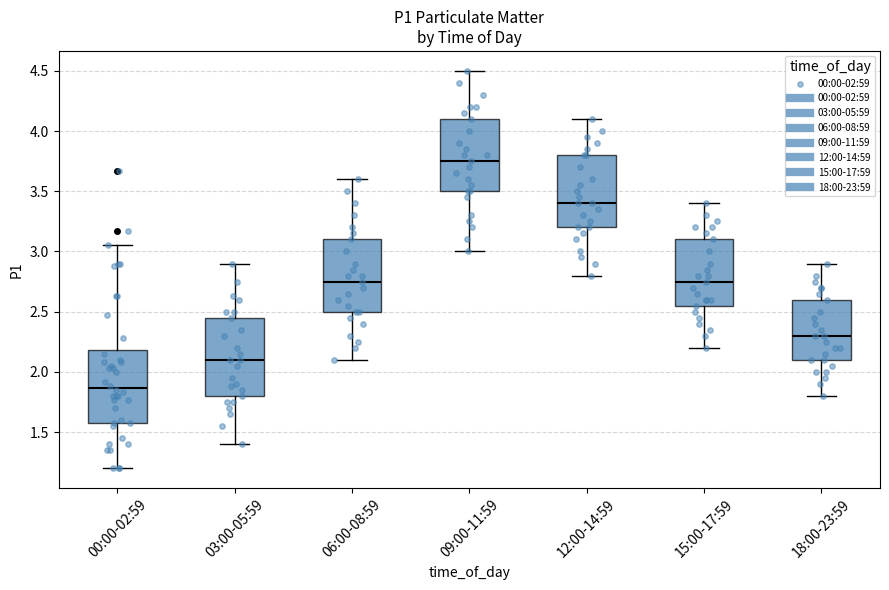

Which box's median line is the lowest?

00:00-02:59